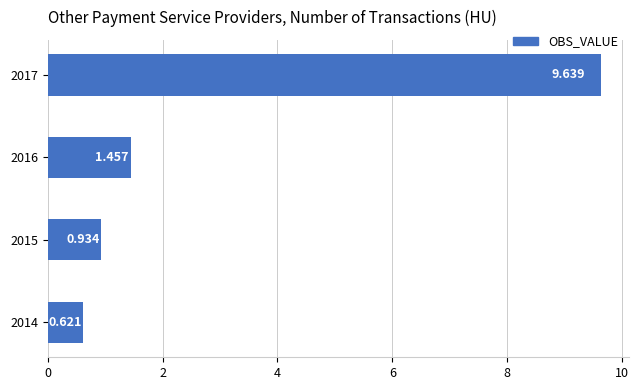

What is the minimum value shown in the chart?

0.6